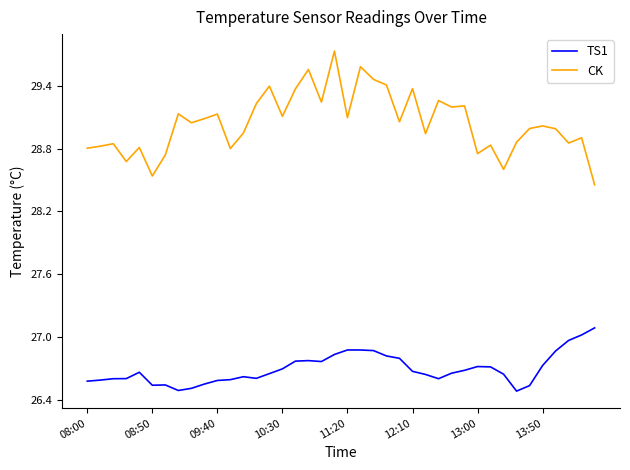

Which series has the largest total across all categories?

CK